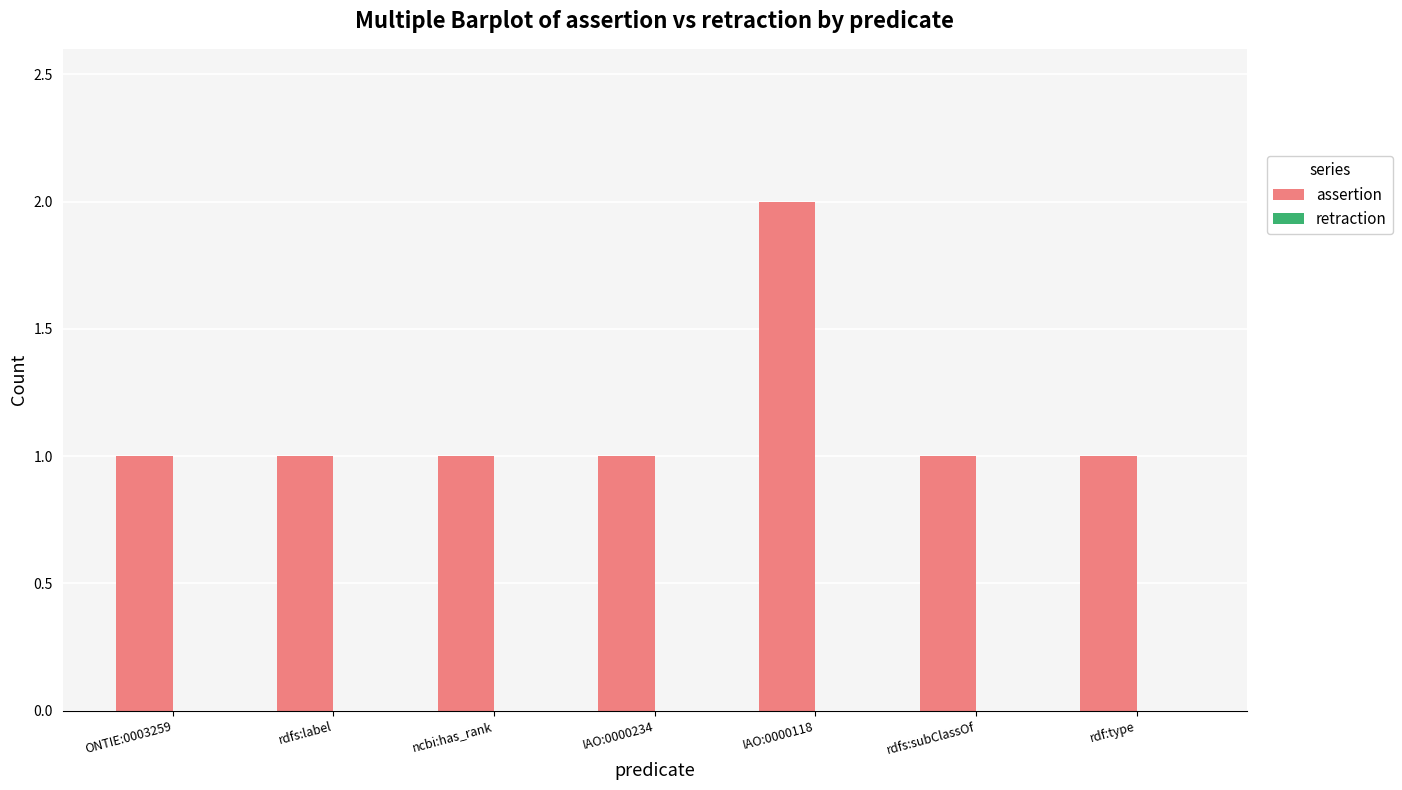

The chart shows a value of 1 at rdfs:subClassOf. True or false?

True